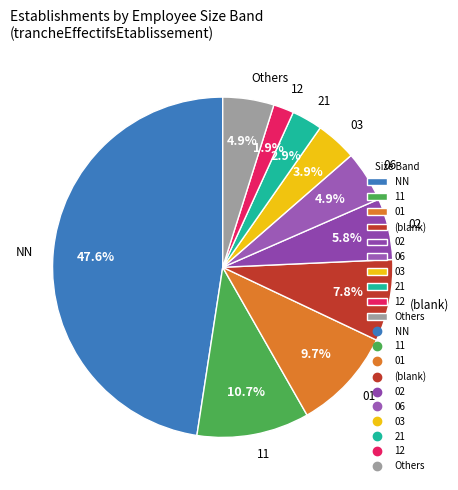

What is the largest slice in the pie chart?

NN